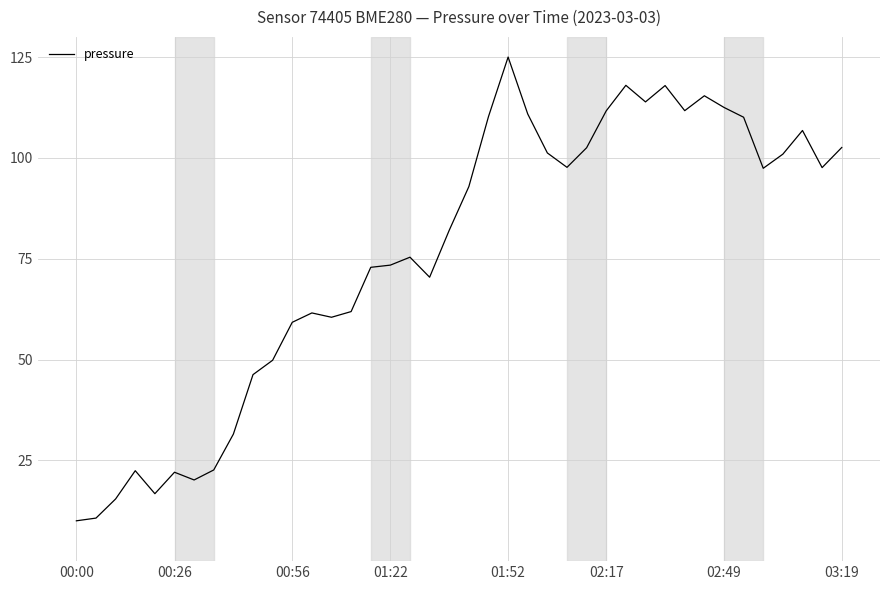

Does the chart display data point markers on the line(s)?

No